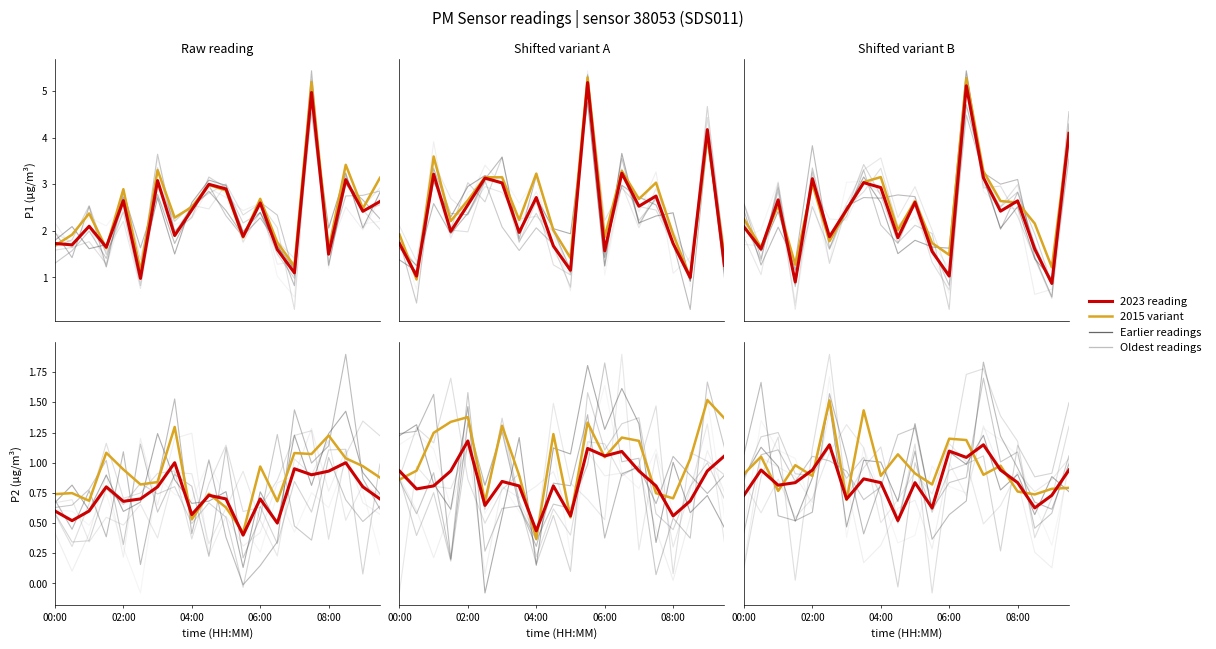

What is the total value across all series at 7?

2.3